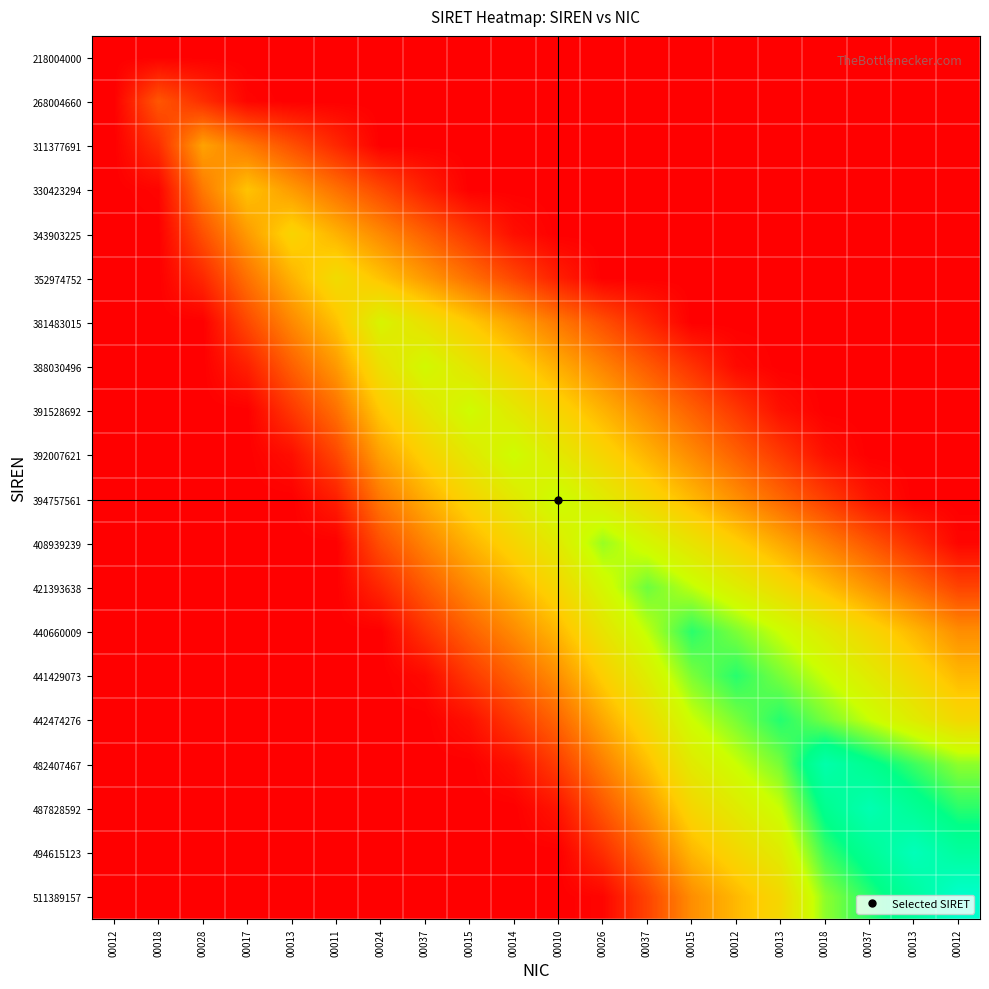

Reading left to right, list all the values displayed in this chart.

218004000: 00012=0.0	00018=0.0	00028=0.0	00017=0.0	00013=0.0	00011=0.0	00024=0.0	00037=0.0	00015=0.0	00014=0.0	00010=0.0	00026=0.0	00037=0.0	00015=0.0	00012=0.0	00013=0.0	00018=0.0	00037=0.0	00013=0.0	00012=0.0
268004660: 00012=0.0	00018=0.2	00028=0.1	00017=0.0	00013=0.0	00011=0.0	00024=0.0	00037=0.0	00015=0.0	00014=0.0	00010=0.0	00026=0.0	00037=0.0	00015=0.0	00012=0.0	00013=0.0	00018=0.0	00037=0.0	00013=0.0	00012=0.0
311377691: 00012=0.0	00018=0.1	00028=0.3	00017=0.2	00013=0.2	00011=0.1	00024=0.0	00037=0.0	00015=0.0	00014=0.0	00010=0.0	00026=0.0	00037=0.0	00015=0.0	00012=0.0	00013=0.0	00018=0.0	00037=0.0	00013=0.0	00012=0.0
330423294: 00012=0.0	00018=0.0	00028=0.2	00017=0.4	00013=0.3	00011=0.2	00024=0.1	00037=0.1	00015=0.0	00014=0.0	00010=0.0	00026=0.0	00037=0.0	00015=0.0	00012=0.0	00013=0.0	00018=0.0	00037=0.0	00013=0.0	00012=0.0
343903225: 00012=0.0	00018=0.0	00028=0.2	00017=0.3	00013=0.4	00011=0.3	00024=0.3	00037=0.2	00015=0.1	00014=0.0	00010=0.0	00026=0.0	00037=0.0	00015=0.0	00012=0.0	00013=0.0	00018=0.0	00037=0.0	00013=0.0	00012=0.0
352974752: 00012=0.0	00018=0.0	00028=0.1	00017=0.2	00013=0.3	00011=0.5	00024=0.4	00037=0.3	00015=0.2	00014=0.1	00010=0.1	00026=0.0	00037=0.0	00015=0.0	00012=0.0	00013=0.0	00018=0.0	00037=0.0	00013=0.0	00012=0.0
381483015: 00012=0.0	00018=0.0	00028=0.0	00017=0.1	00013=0.3	00011=0.4	00024=0.6	00037=0.5	00015=0.4	00014=0.3	00010=0.2	00026=0.2	00037=0.1	00015=0.0	00012=0.0	00013=0.0	00018=0.0	00037=0.0	00013=0.0	00012=0.0
388030496: 00012=0.0	00018=0.0	00028=0.0	00017=0.1	00013=0.2	00011=0.3	00024=0.5	00037=0.6	00015=0.5	00014=0.4	00010=0.3	00026=0.3	00037=0.2	00015=0.1	00012=0.0	00013=0.0	00018=0.0	00037=0.0	00013=0.0	00012=0.0
391528692: 00012=0.0	00018=0.0	00028=0.0	00017=0.0	00013=0.1	00011=0.2	00024=0.4	00037=0.5	00015=0.6	00014=0.5	00010=0.4	00026=0.4	00037=0.3	00015=0.2	00012=0.1	00013=0.0	00018=0.0	00037=0.0	00013=0.0	00012=0.0
392007621: 00012=0.0	00018=0.0	00028=0.0	00017=0.0	00013=0.0	00011=0.1	00024=0.3	00037=0.4	00015=0.5	00014=0.6	00010=0.5	00026=0.4	00037=0.4	00015=0.3	00012=0.2	00013=0.1	00018=0.0	00037=0.0	00013=0.0	00012=0.0
394757561: 00012=0.0	00018=0.0	00028=0.0	00017=0.0	00013=0.0	00011=0.1	00024=0.2	00037=0.3	00015=0.4	00014=0.5	00010=0.6	00026=0.5	00037=0.4	00015=0.4	00012=0.3	00013=0.2	00018=0.1	00037=0.0	00013=0.0	00012=0.0
408939239: 00012=0.0	00018=0.0	00028=0.0	00017=0.0	00013=0.0	00011=0.0	00024=0.2	00037=0.3	00015=0.4	00014=0.4	00010=0.5	00026=0.7	00037=0.6	00015=0.5	00012=0.4	00013=0.3	00018=0.3	00037=0.2	00013=0.1	00012=0.0
421393638: 00012=0.0	00018=0.0	00028=0.0	00017=0.0	00013=0.0	00011=0.0	00024=0.1	00037=0.2	00015=0.3	00014=0.4	00010=0.4	00026=0.6	00037=0.7	00015=0.6	00012=0.5	00013=0.5	00018=0.4	00037=0.3	00013=0.2	00012=0.1
440660009: 00012=0.0	00018=0.0	00028=0.0	00017=0.0	00013=0.0	00011=0.0	00024=0.0	00037=0.1	00015=0.2	00014=0.3	00010=0.4	00026=0.5	00037=0.6	00015=0.8	00012=0.7	00013=0.6	00018=0.5	00037=0.4	00013=0.4	00012=0.3
441429073: 00012=0.0	00018=0.0	00028=0.0	00017=0.0	00013=0.0	00011=0.0	00024=0.0	00037=0.0	00015=0.1	00014=0.2	00010=0.3	00026=0.4	00037=0.5	00015=0.7	00012=0.8	00013=0.7	00018=0.6	00037=0.5	00013=0.4	00012=0.4
442474276: 00012=0.0	00018=0.0	00028=0.0	00017=0.0	00013=0.0	00011=0.0	00024=0.0	00037=0.0	00015=0.0	00014=0.1	00010=0.2	00026=0.3	00037=0.5	00015=0.6	00012=0.7	00013=0.8	00018=0.7	00037=0.6	00013=0.5	00012=0.4
482407467: 00012=0.0	00018=0.0	00028=0.0	00017=0.0	00013=0.0	00011=0.0	00024=0.0	00037=0.0	00015=0.0	00014=0.0	00010=0.1	00026=0.3	00037=0.4	00015=0.5	00012=0.6	00013=0.7	00018=0.9	00037=0.8	00013=0.7	00012=0.7
487828592: 00012=0.0	00018=0.0	00028=0.0	00017=0.0	00013=0.0	00011=0.0	00024=0.0	00037=0.0	00015=0.0	00014=0.0	00010=0.0	00026=0.2	00037=0.3	00015=0.4	00012=0.5	00013=0.6	00018=0.8	00037=0.9	00013=0.8	00012=0.8
494615123: 00012=0.0	00018=0.0	00028=0.0	00017=0.0	00013=0.0	00011=0.0	00024=0.0	00037=0.0	00015=0.0	00014=0.0	00010=0.0	00026=0.1	00037=0.2	00015=0.4	00012=0.4	00013=0.5	00018=0.7	00037=0.8	00013=0.9	00012=0.9
511389157: 00012=0.0	00018=0.0	00028=0.0	00017=0.0	00013=0.0	00011=0.0	00024=0.0	00037=0.0	00015=0.0	00014=0.0	00010=0.0	00026=0.0	00037=0.1	00015=0.3	00012=0.4	00013=0.4	00018=0.7	00037=0.8	00013=0.9	00012=1.0